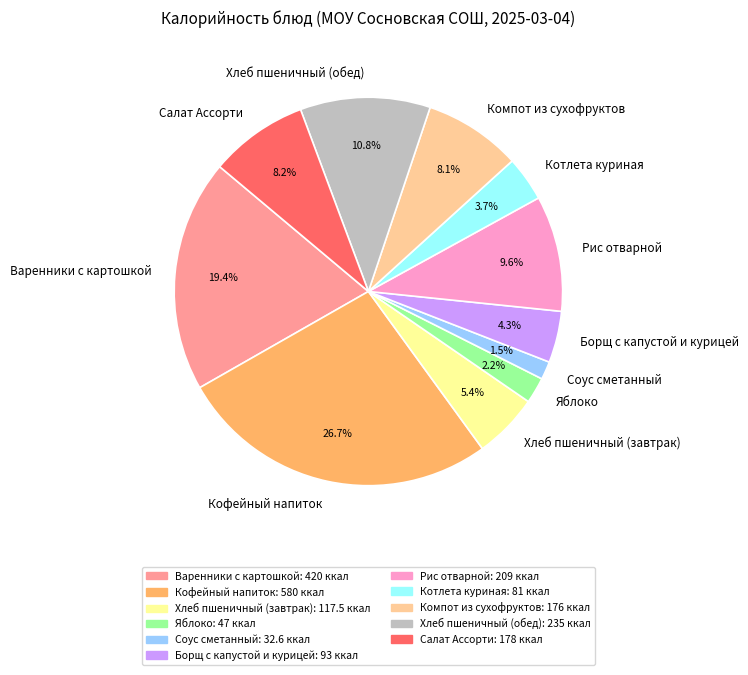

Between Борщ с капустой и курицей and Варенники с картошкой, which is larger?

Варенники с картошкой